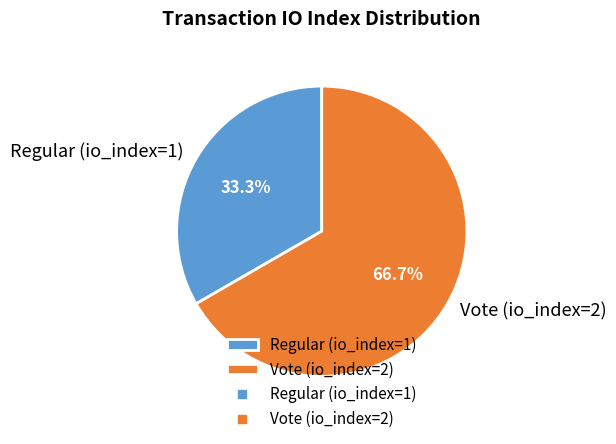

What is the total percentage of Regular (io_index=1) and Vote (io_index=2)?

100.0%